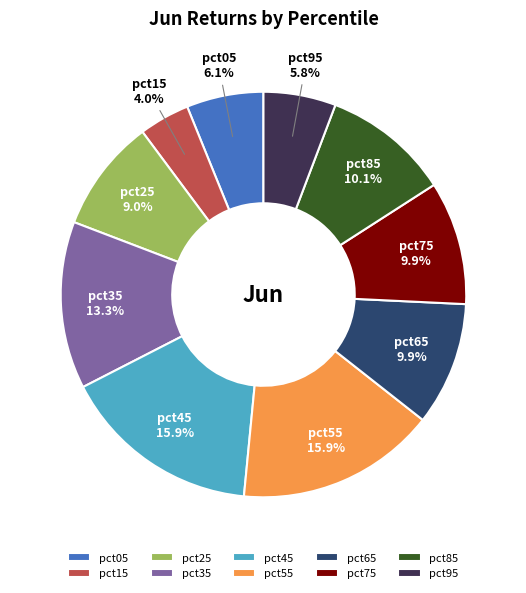

What percentage is the pct75 slice, to the nearest percent?

10%